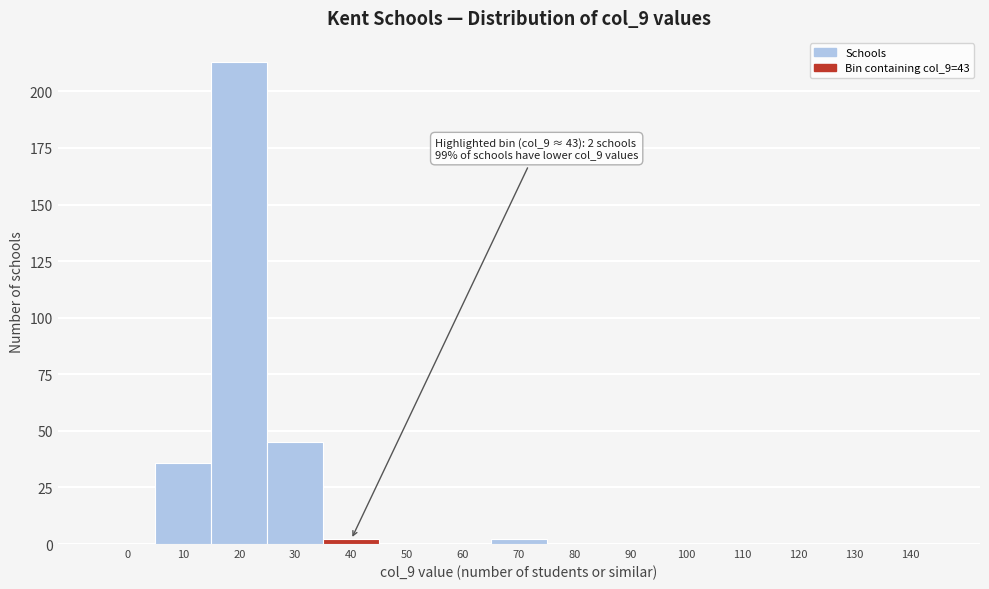

Reading left to right, transcribe all the data shown in this chart.

0=0	10=36	20=213	30=45	40=2	50=0	60=0	70=2	80=0	90=0	100=0	110=0	120=0	130=0	140=0